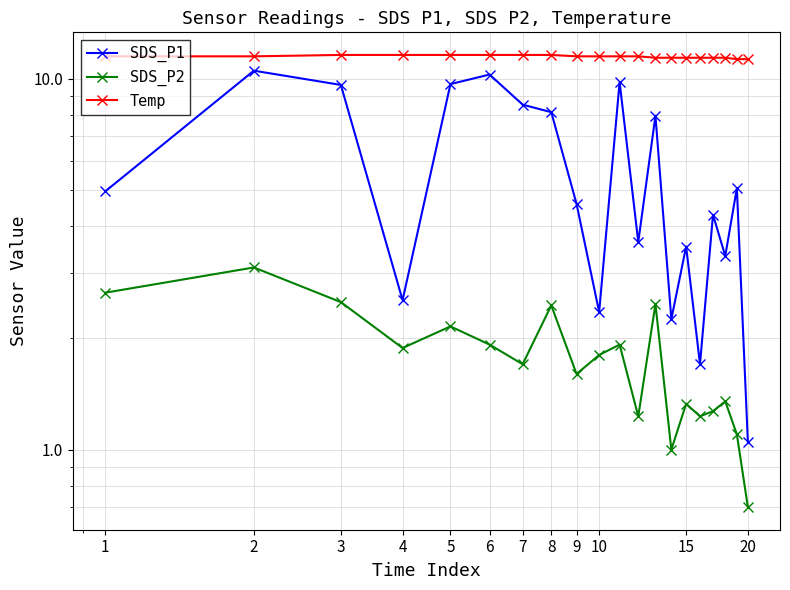

Which has a higher value, 2 or 5?

2